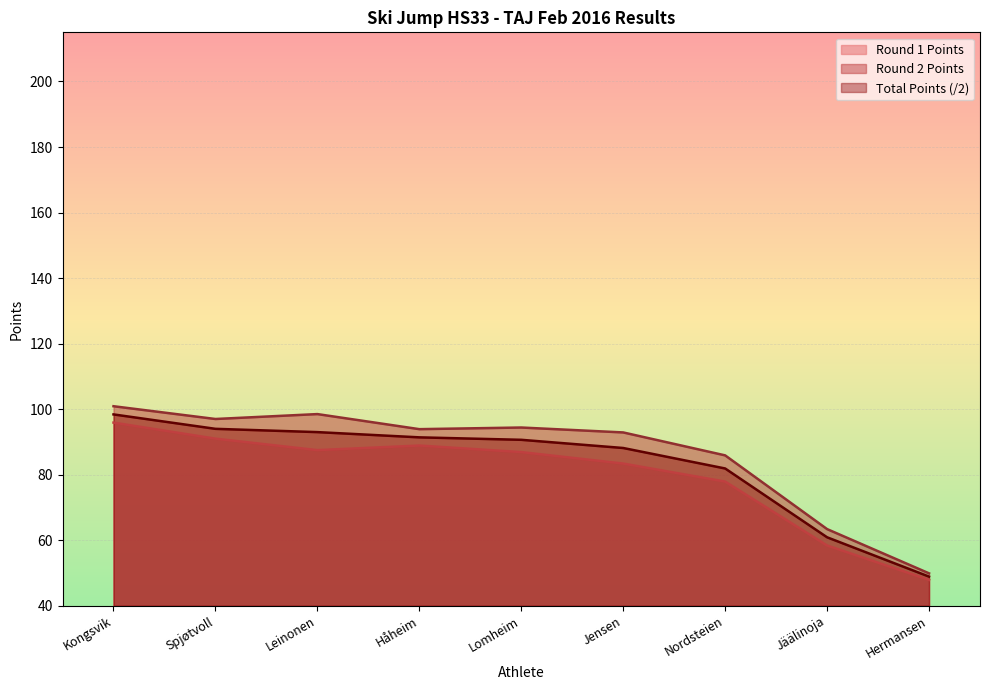

What are all the series names shown in the legend?

Round 1 Points, Round 2 Points, Total Points (/2)